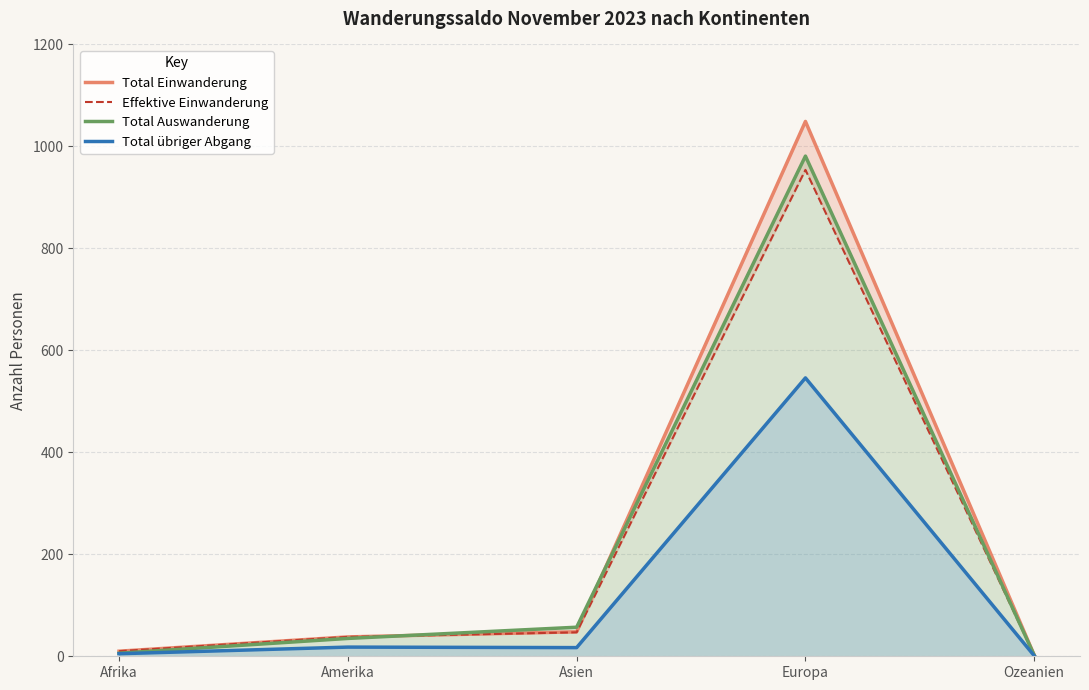

Reading right to left, extract all data points from this chart.

Total Einwanderung: 2	1049	48	38	10
Effektive Einwanderung: 2	954	47	38	10
Total Auswanderung: 2	981	57	35	6
Total übriger Abgang: 1	546	17	18	5